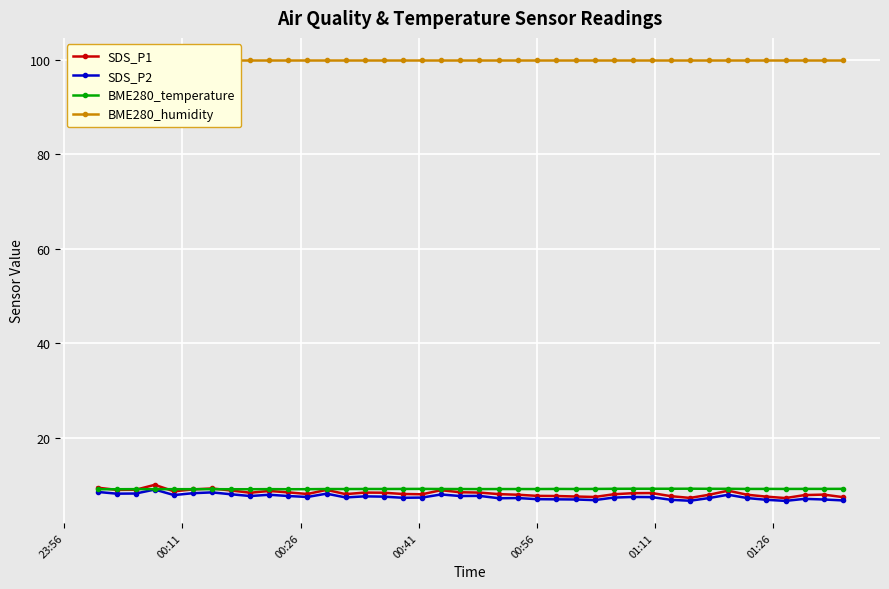

How many lines are shown in the chart?

4